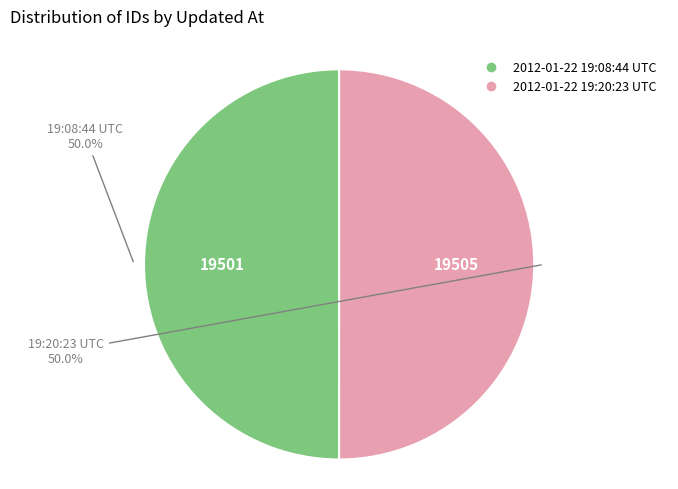

What is the ratio of the value at 2012-01-22 19:20:23 UTC to the value at 2012-01-22 19:08:44 UTC?

1.0